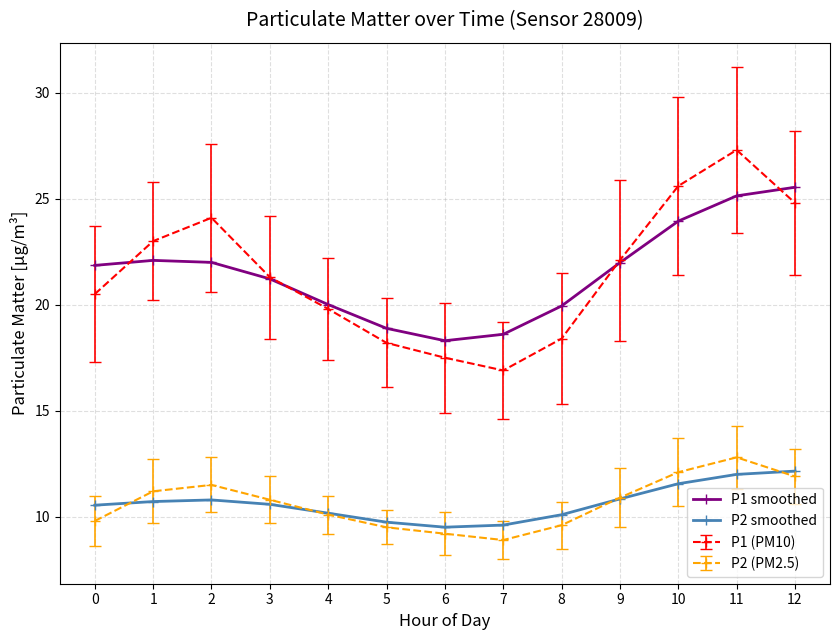

What is the difference between the P1 smoothed values at 12 and 8?

5.6